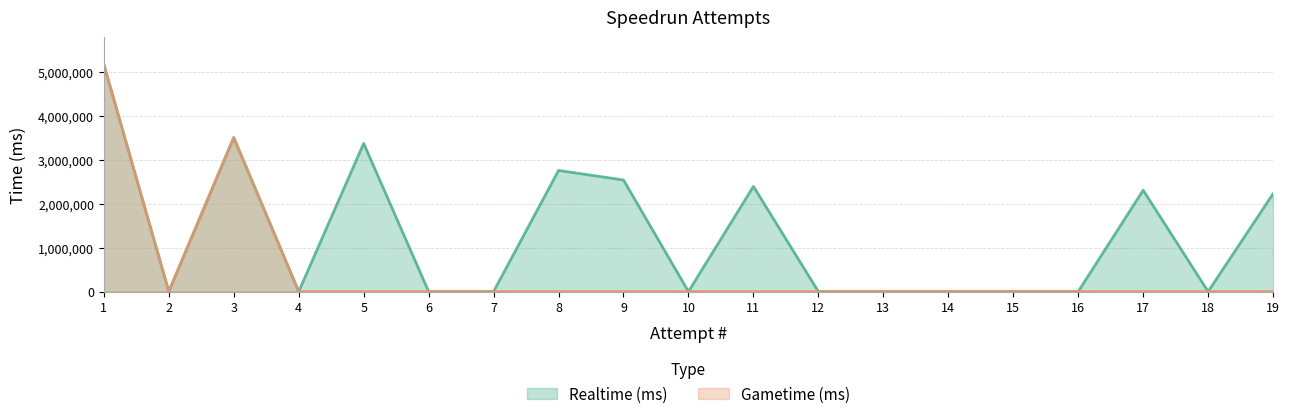

At how many categories does at least one series exceed 1015742?

8